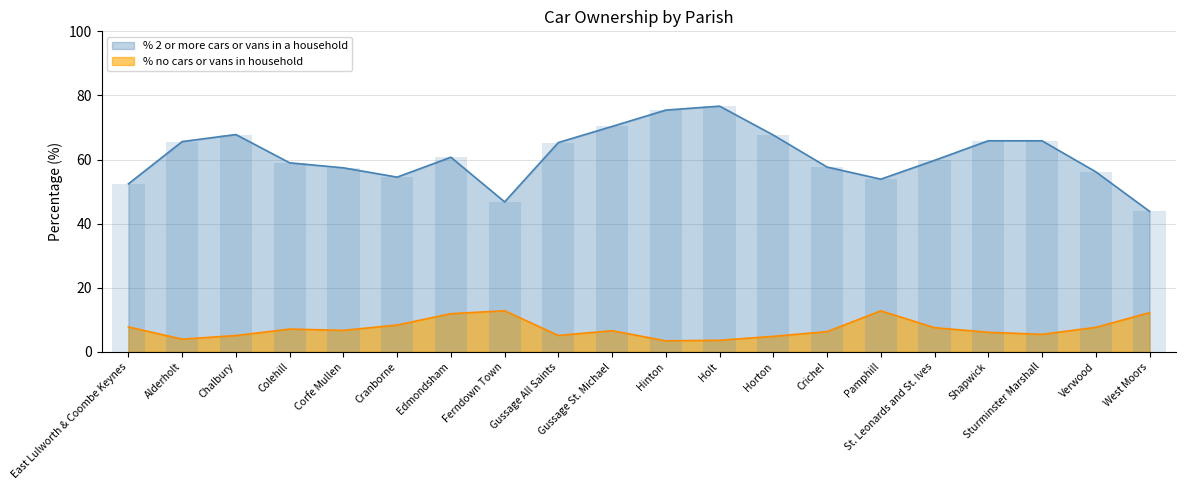

Between Pamphill and St. Leonards and St. Ives, which series saw the biggest shift?

% 2 or more cars or vans in a household